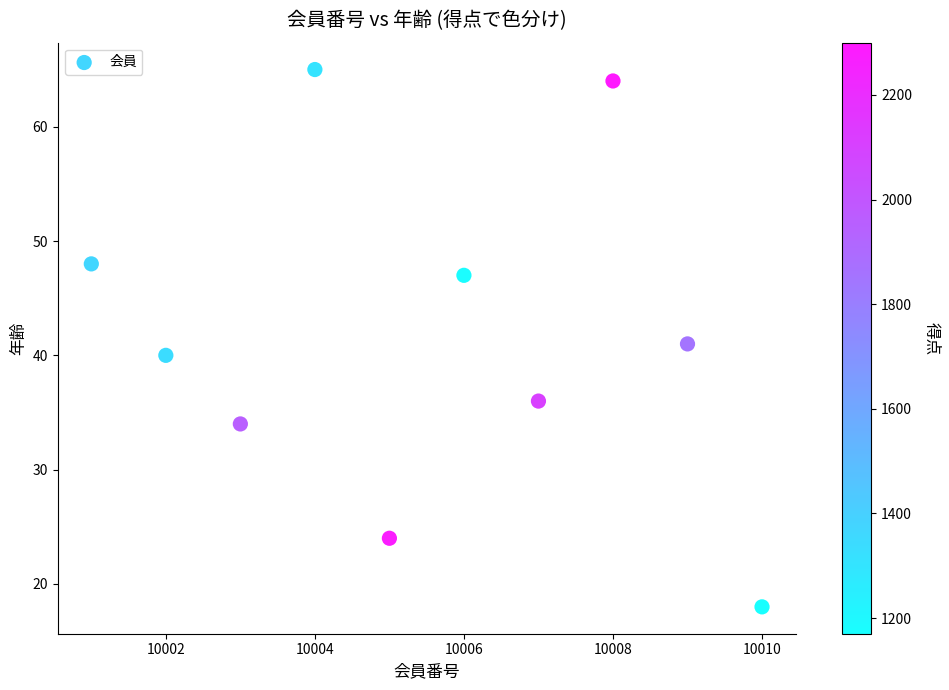

What is the range of Y values (max minus min)?

47